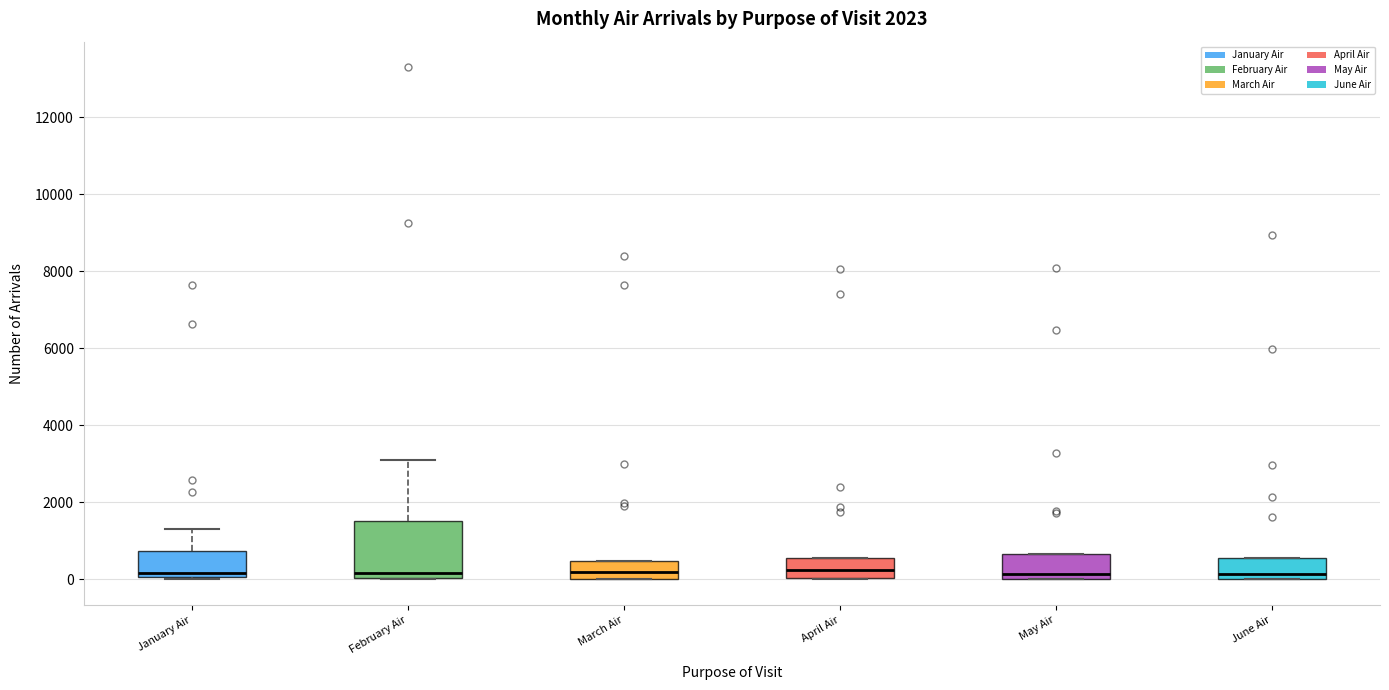

Reading left to right, transcribe this box plot: for each box, give where its median line is, the range the box spans, and where its two whiskers end, as read against the y-axis. The values are not printed on the chart, so give them approximately, as read against the axis.

January Air: median 200, box 0 to 800, whiskers 0 (just below the box's lower edge) to 1400
February Air: median 200, box 0 to 1600, whiskers 0 to 3200
March Air: median 200, box 0 to 400, whiskers 0 to 400
April Air: median 200, box 0 to 600, whiskers 0 to 600
May Air: median 200, box 0 to 600, whiskers 0 to 600
June Air: median 200, box 0 to 600, whiskers 0 to 600